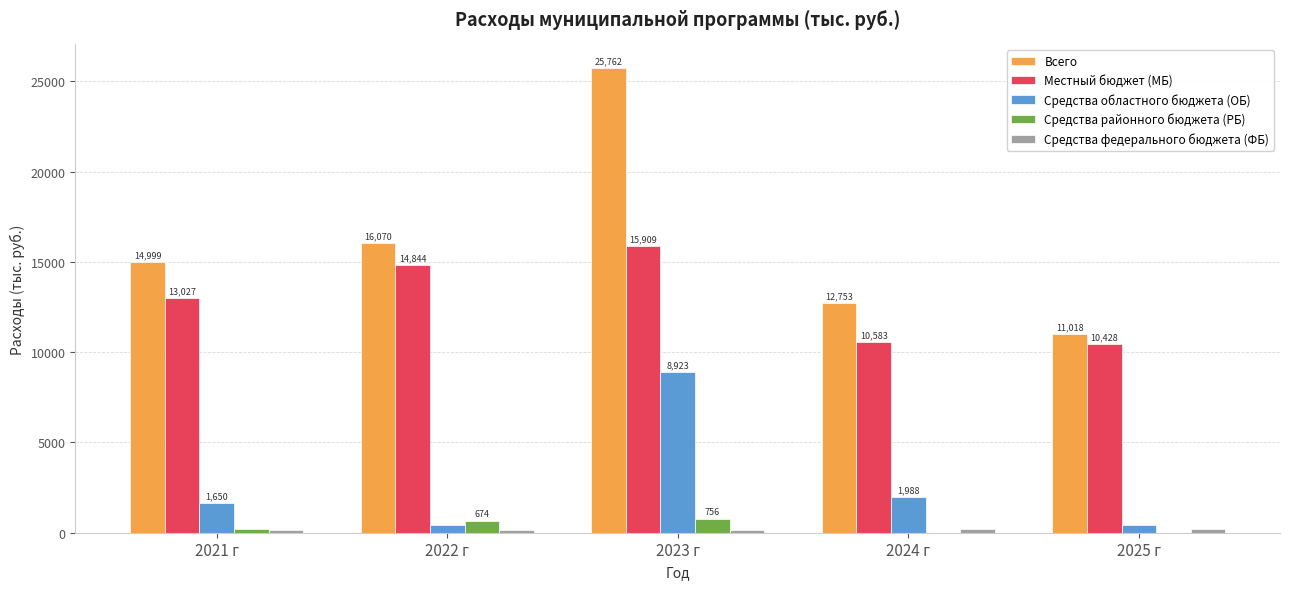

What is the highest value of the Средства районного бюджета (РБ) series?

756.3